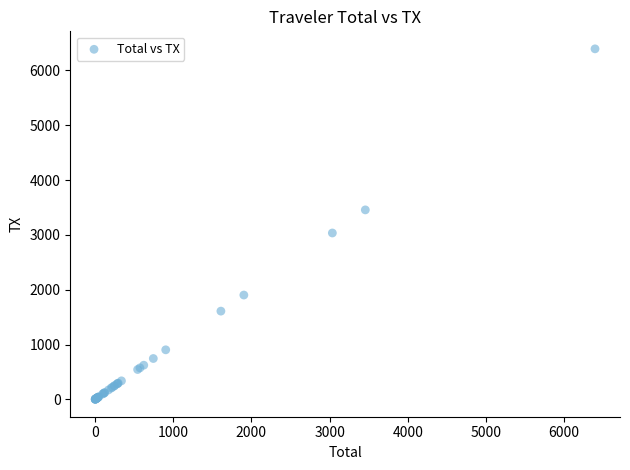

What Y value in the scatter plot is closest to 3198?

3035.1